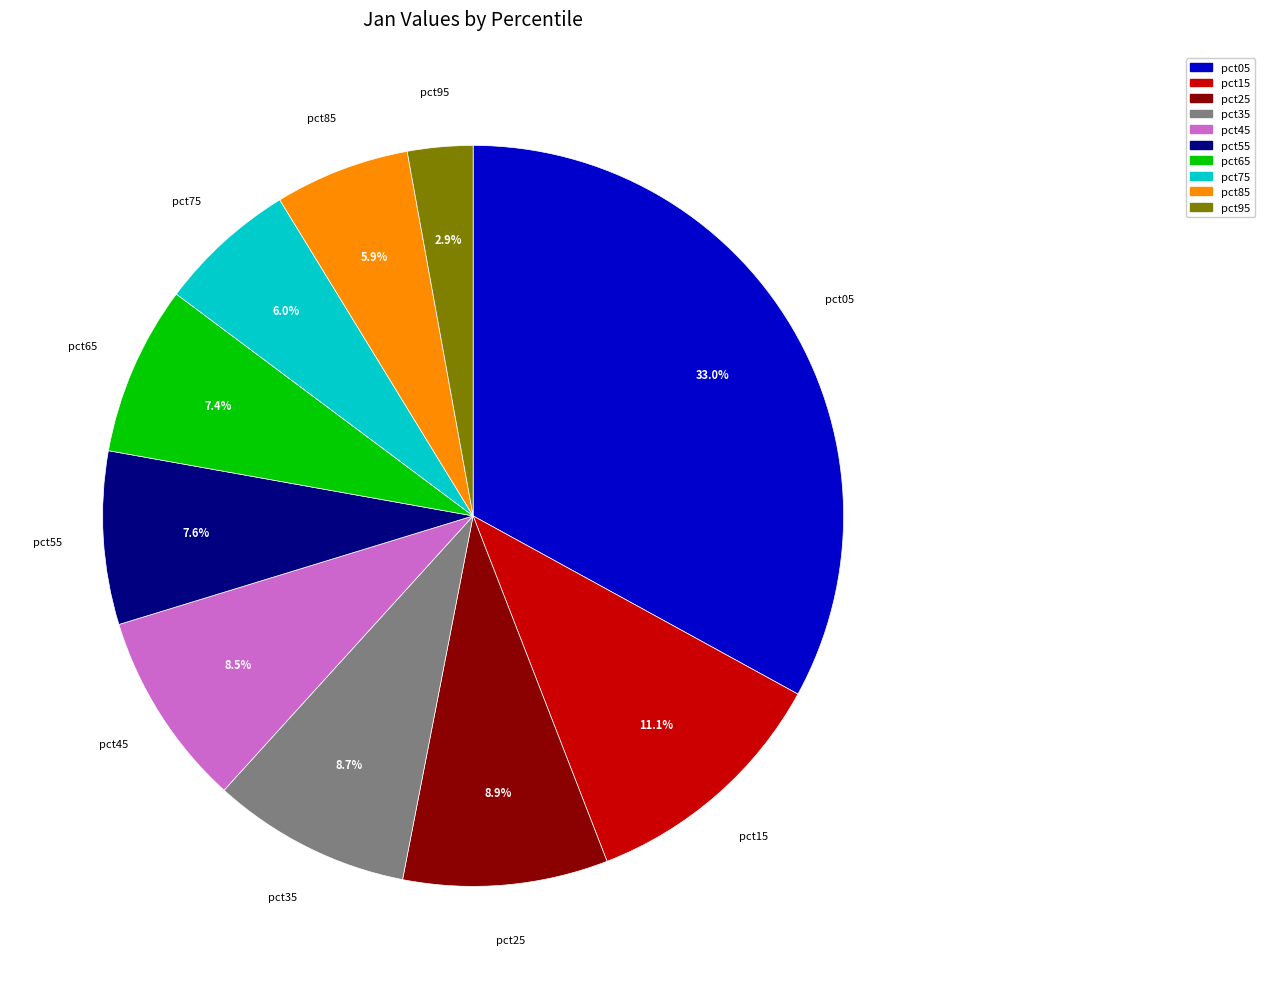

To the nearest percent, what is the difference between the largest and smallest slice percentages?

30%